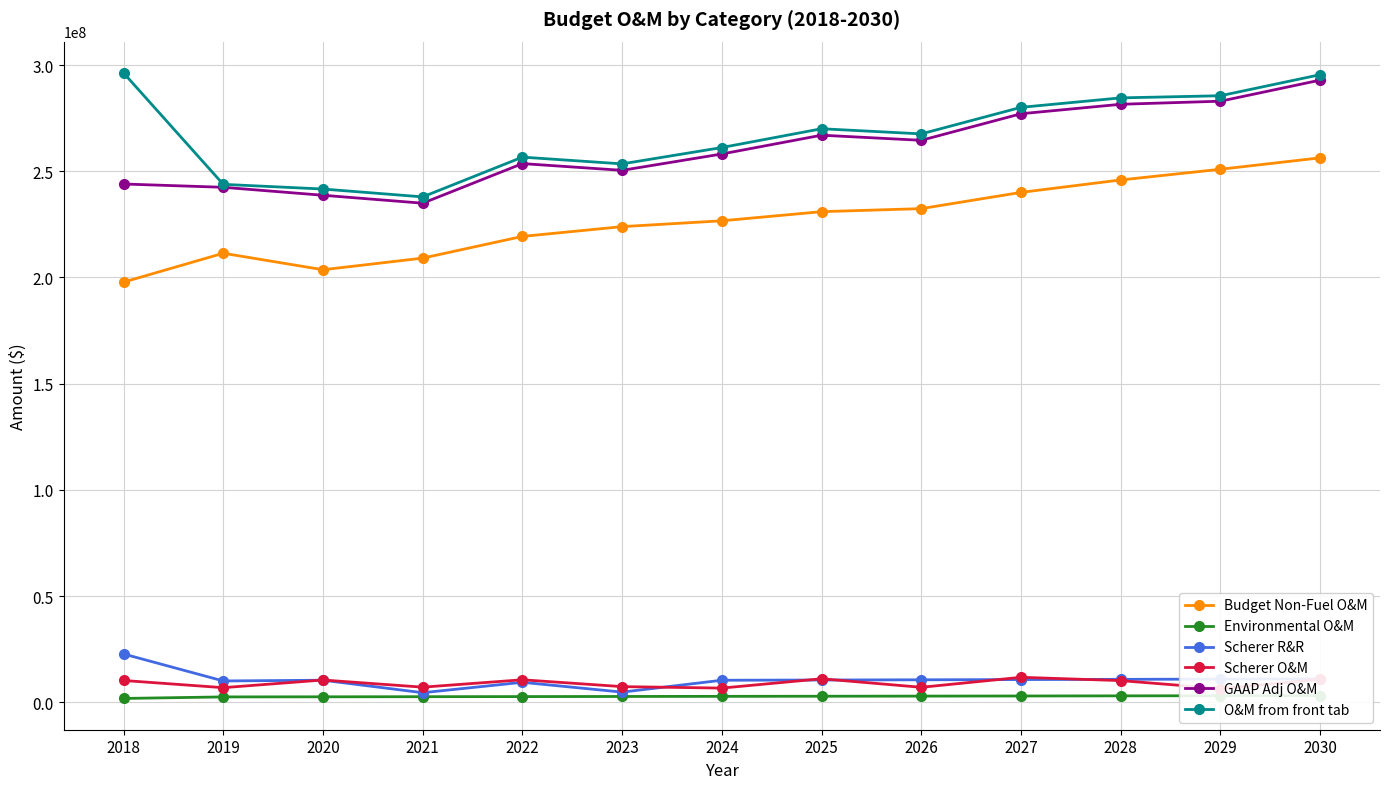

What is the minimum value shown in the chart?

1826626.0